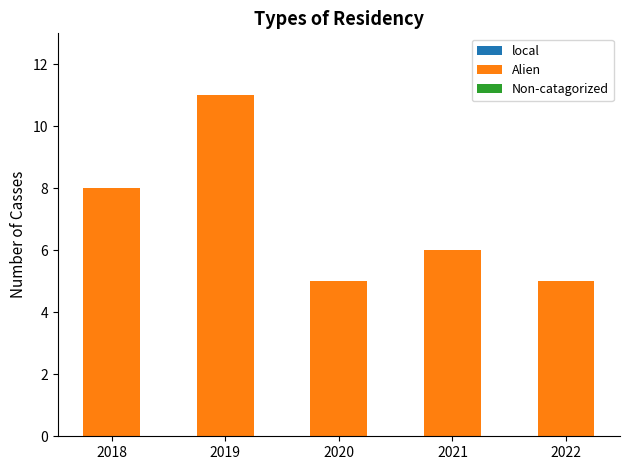

Between 2021 and 2018, which is larger?

2018